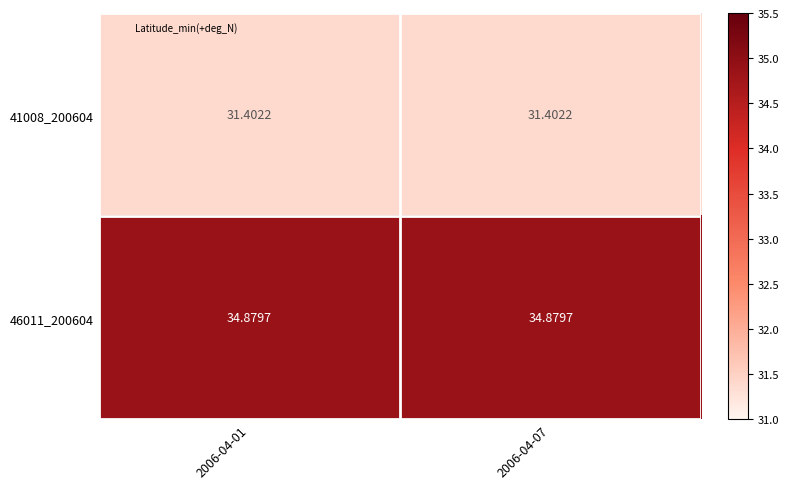

Is the value of 41008_200604 at 2006-04-07 greater than the value of 46011_200604 at 2006-04-07?

No